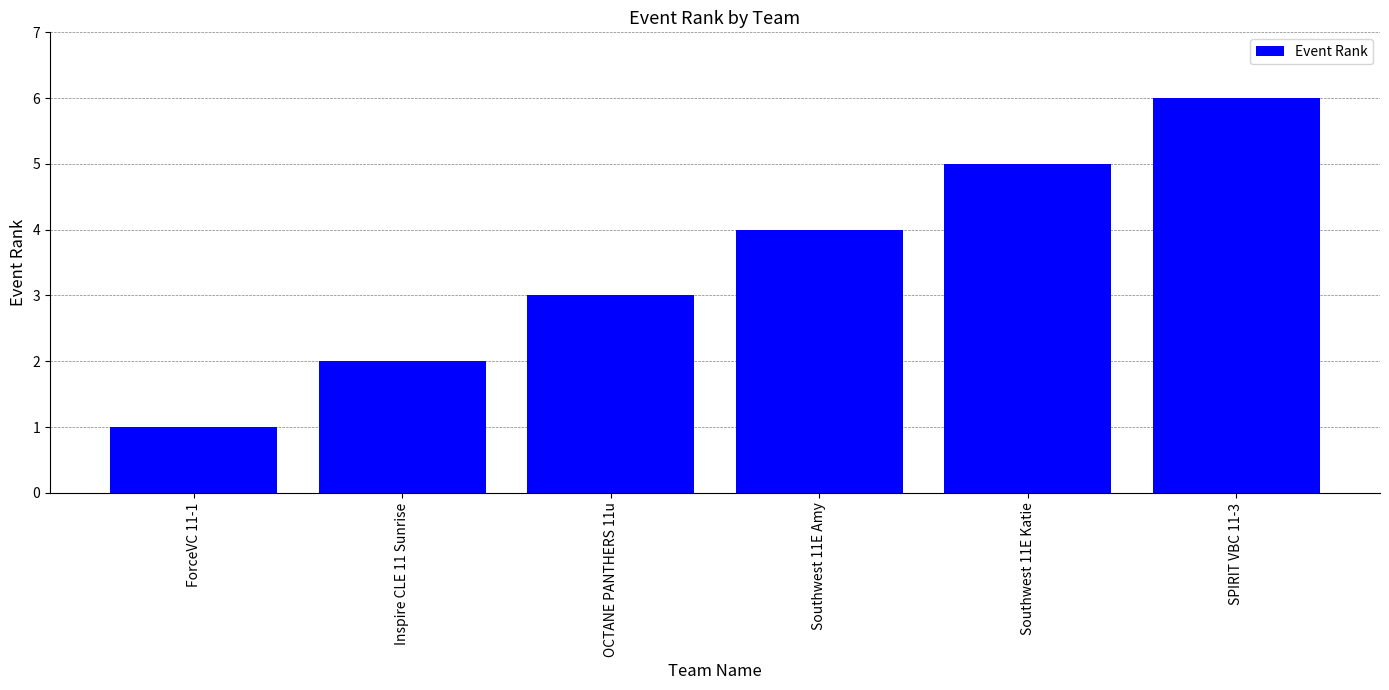

What is the difference between the second highest and minimum values?

4